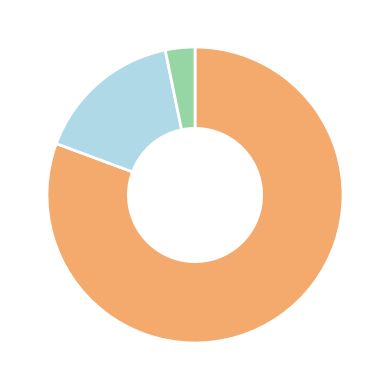

Count the number of slices in the pie.

3